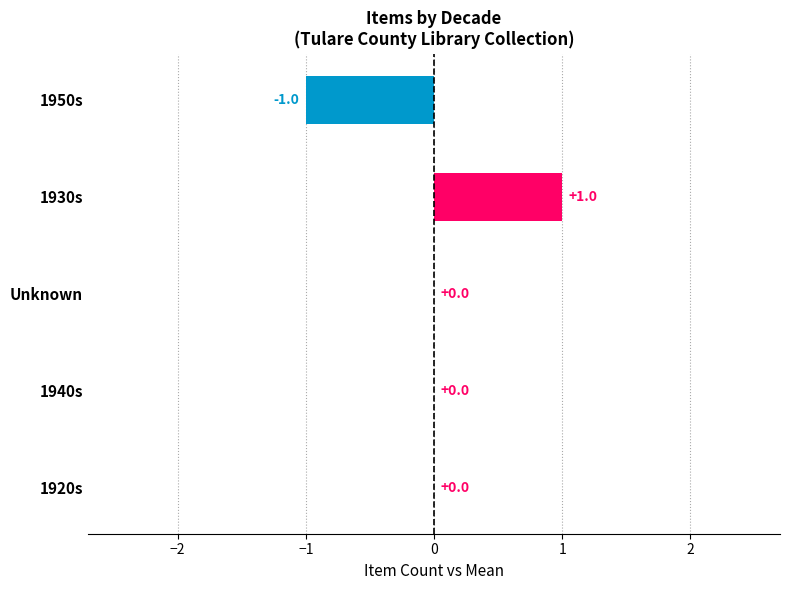

Between Unknown and 1930s, which is larger?

1930s